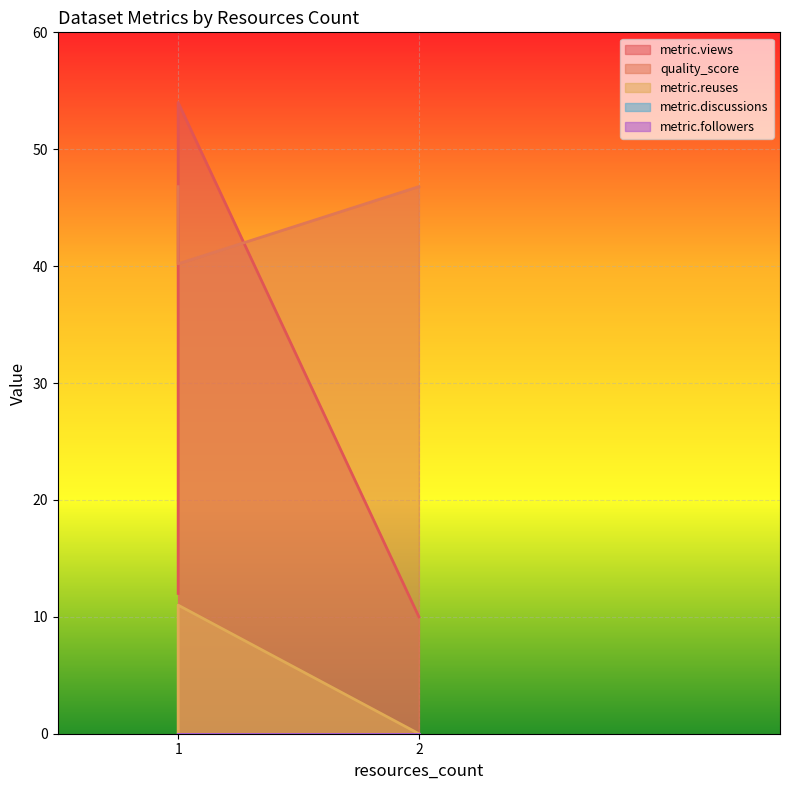

What is the label of the 4th point from the right?

1